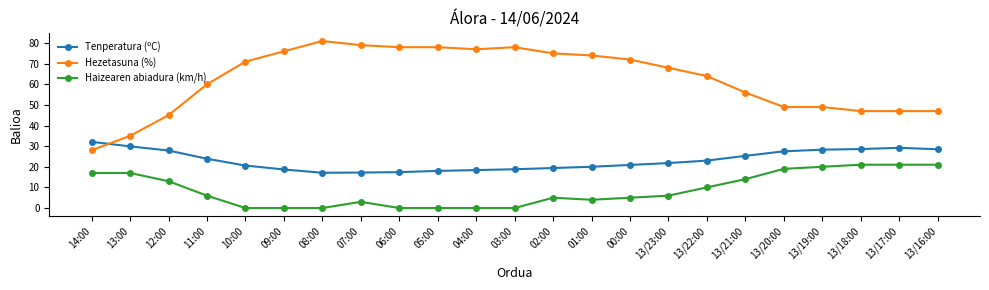

What is the total value across all series at 13/17:00?

97.2